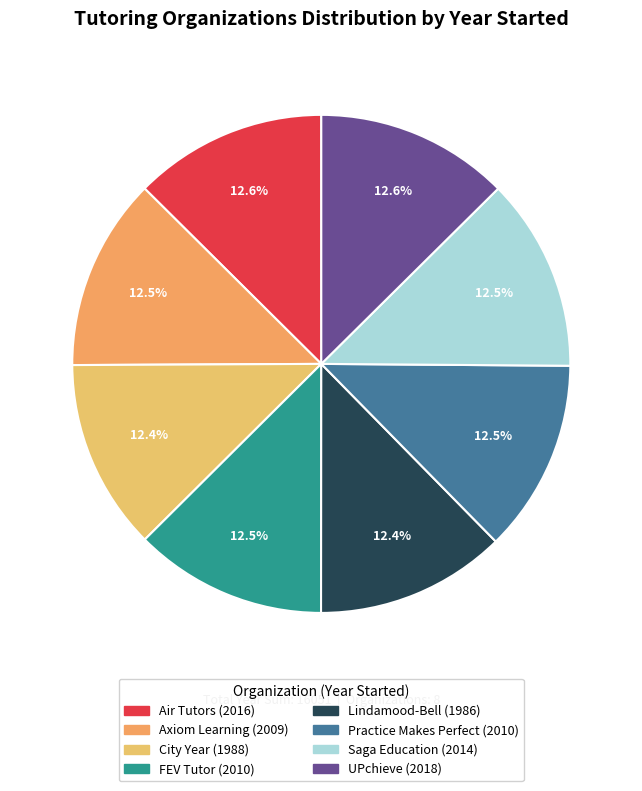

What percentage is the City Year slice, to the nearest percent?

12%